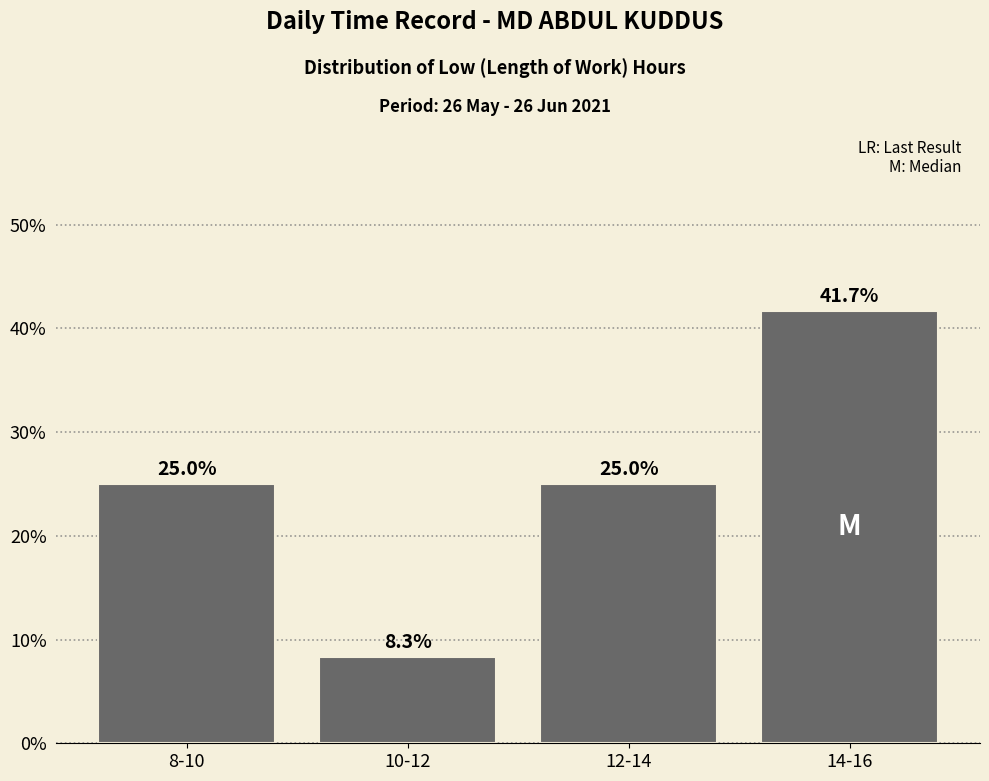

Reading right to left, list all the values displayed in this chart.

41.7	25.0	8.3	25.0